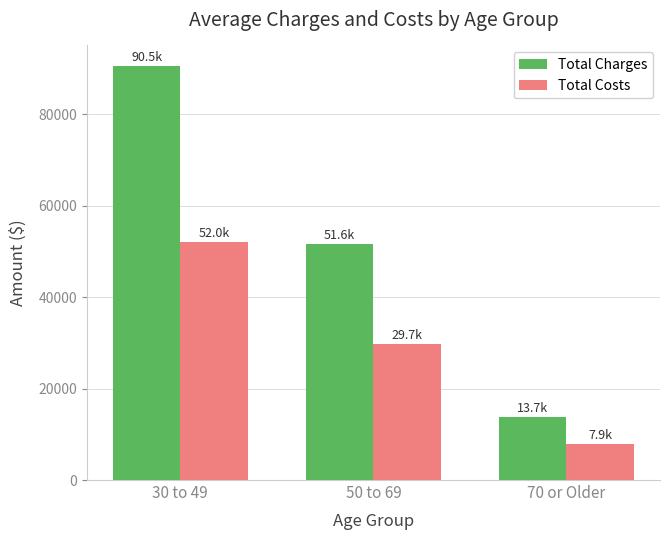

Is the value of Total Costs at 30 to 49 greater than the value of Total Charges at 70 or Older?

Yes